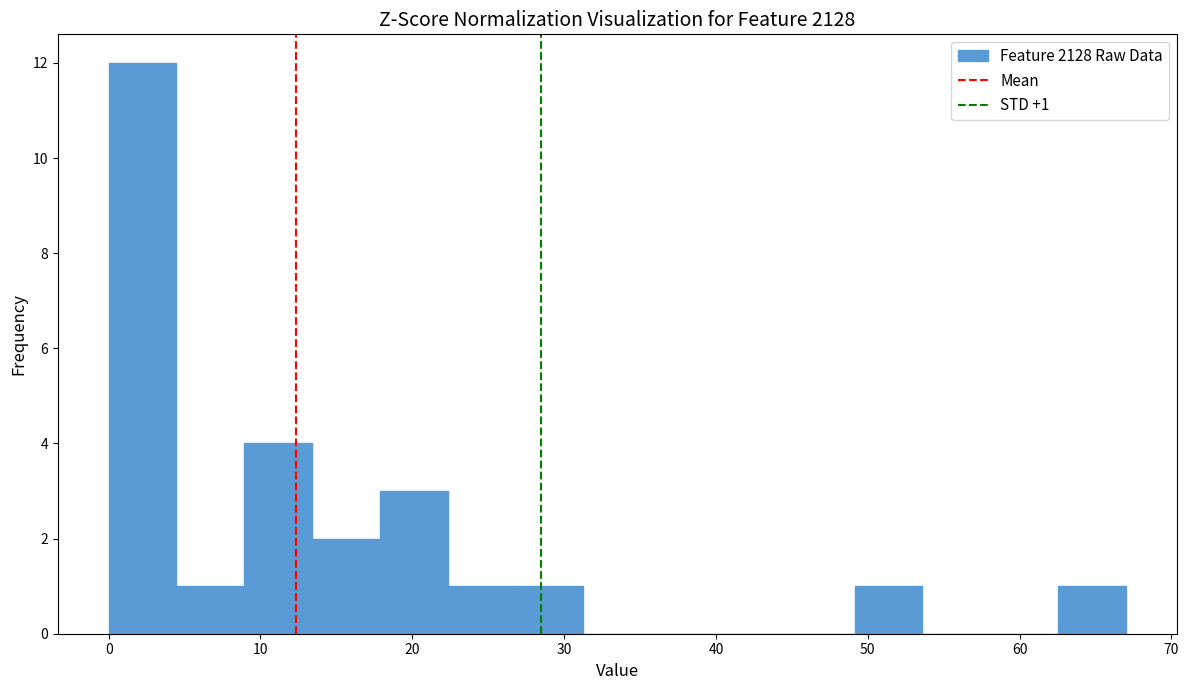

Over which range of the x-axis is the bar tallest?

0 to 4